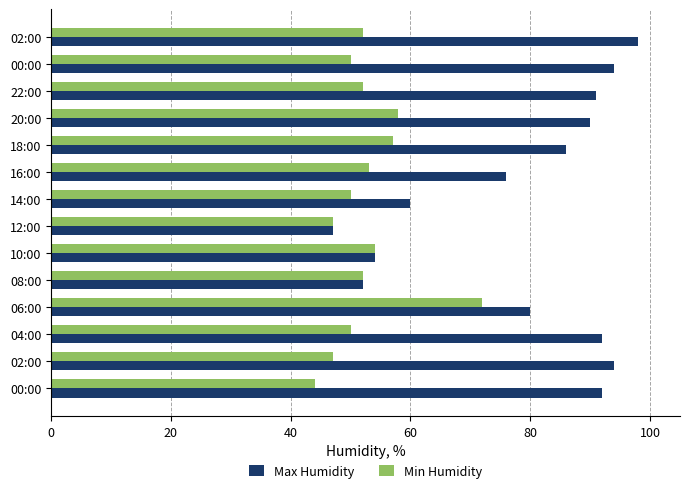

What are all the series names shown in the legend?

Max Humidity, Min Humidity